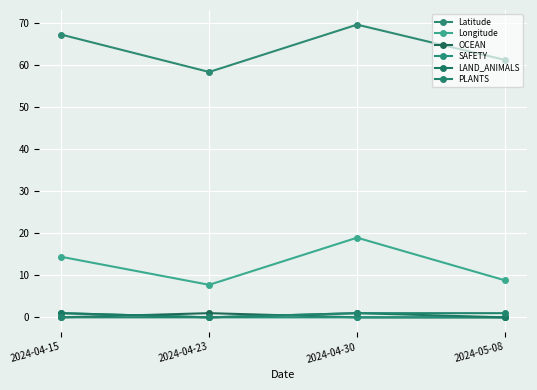

Which label corresponds to the smallest value in the chart?

2024-04-15